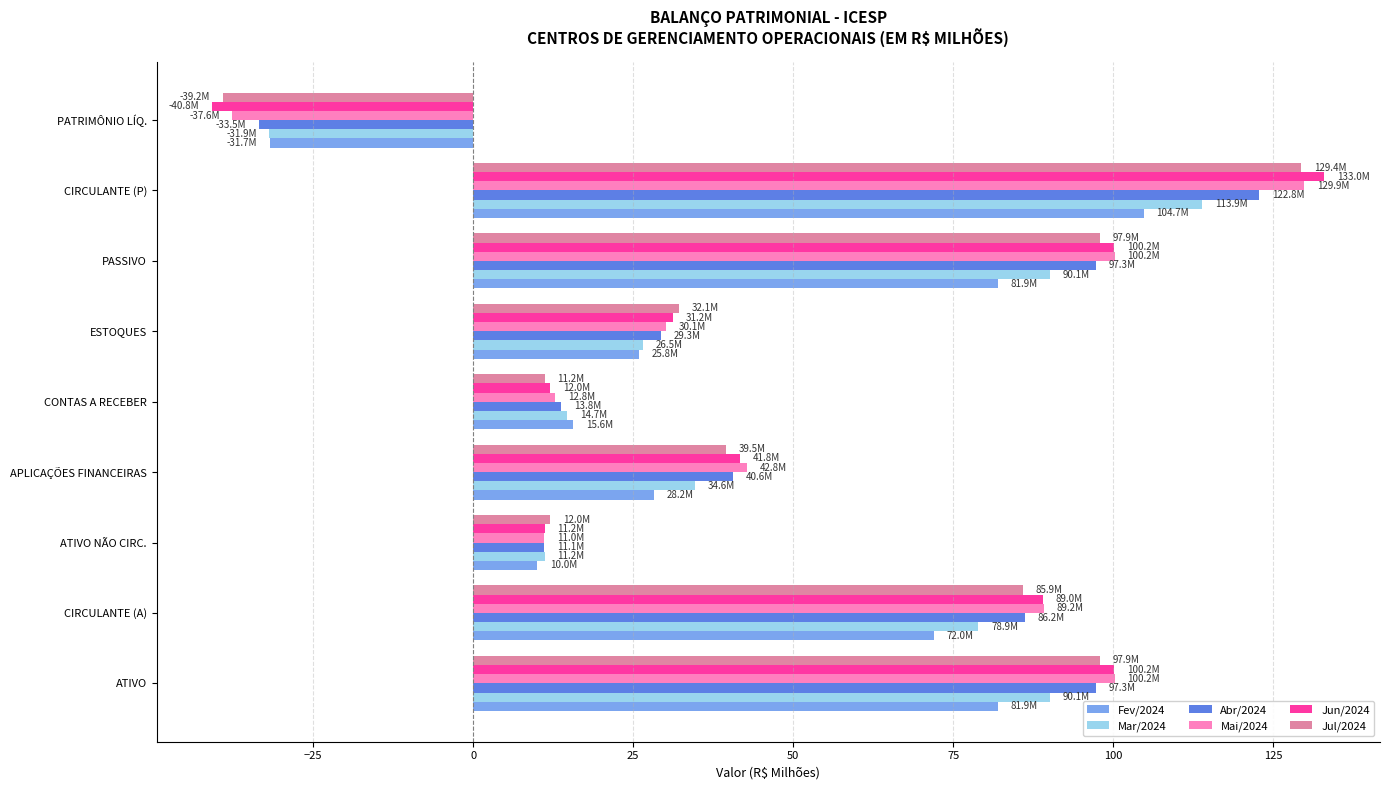

How many negative values does the Jun/2024 series have?

1